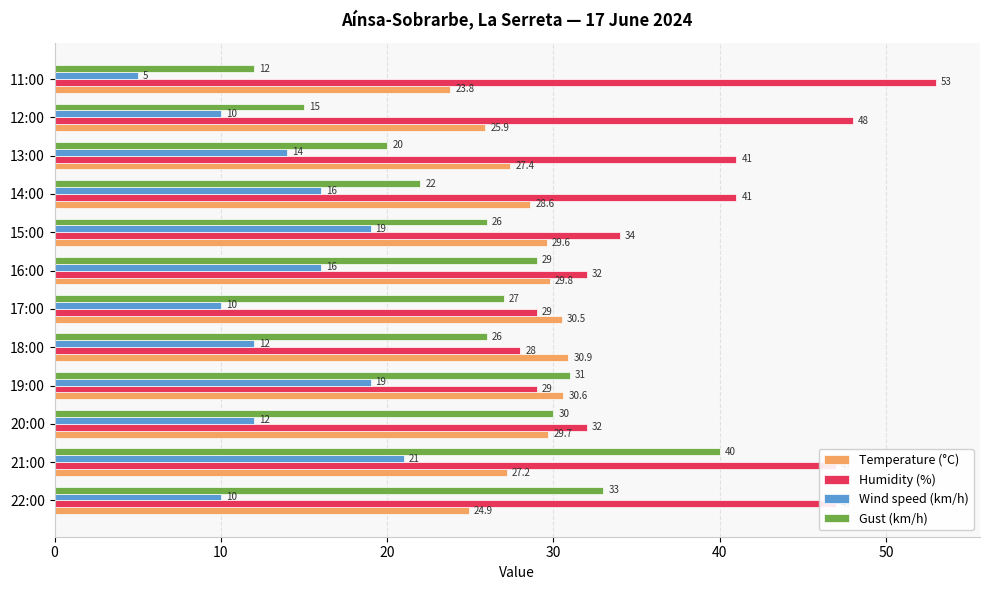

At which category is the sum across all series the highest?

21:00